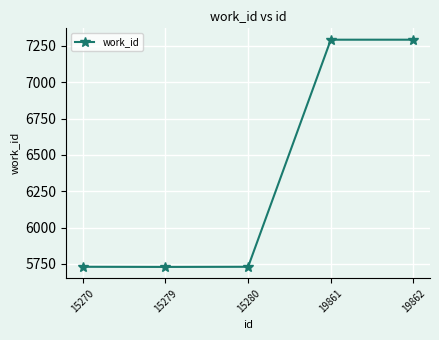

How many data points are less than 5730?

1